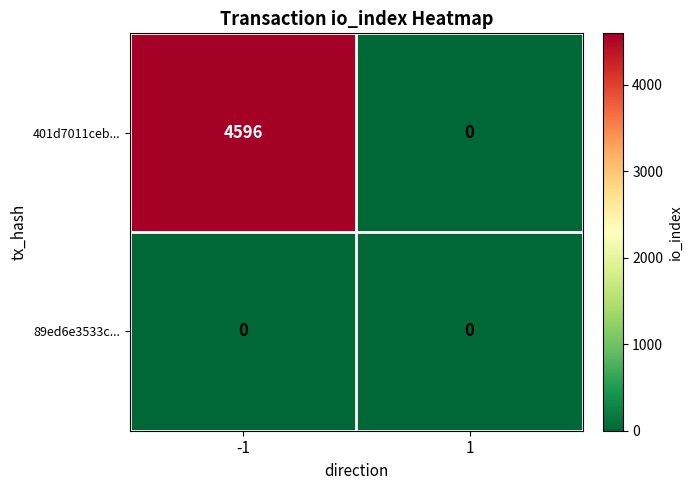

Which series has the largest range (max minus min)?

401d7011ceb...